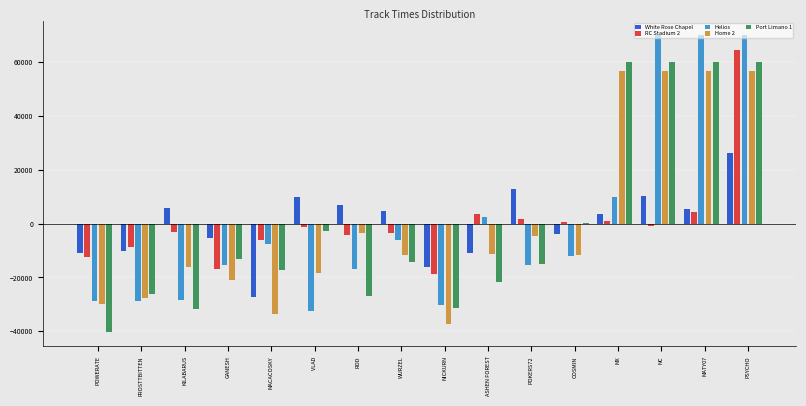

Between VLAD and WURZEL, which series saw the biggest shift?

Helios